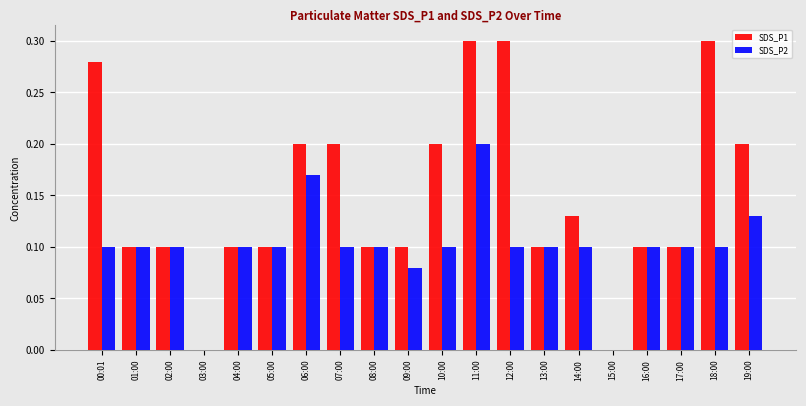

The SDS_P1 series shows 0.5 at 11:00. True or false?

False